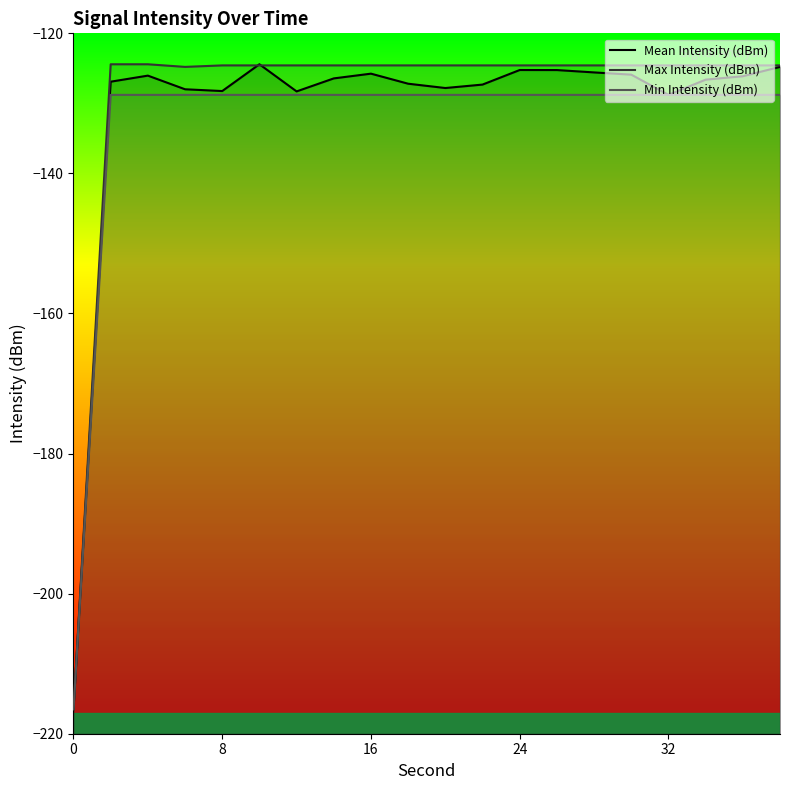

Where is Max Intensity (dBm) nearest to the value -170?

24